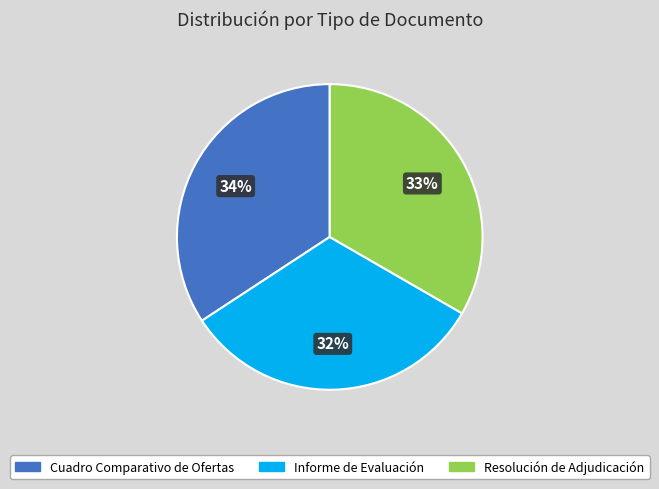

What percentage is the Informe de Evaluación slice, to the nearest percent?

32%